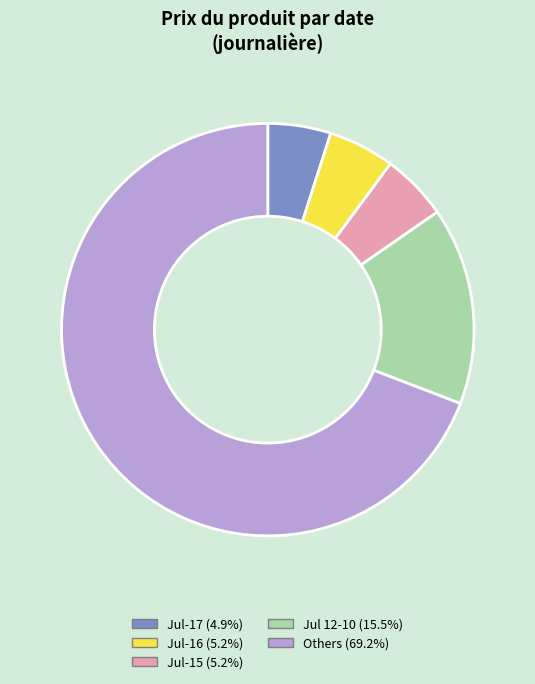

Does any single category account for the majority?

Yes